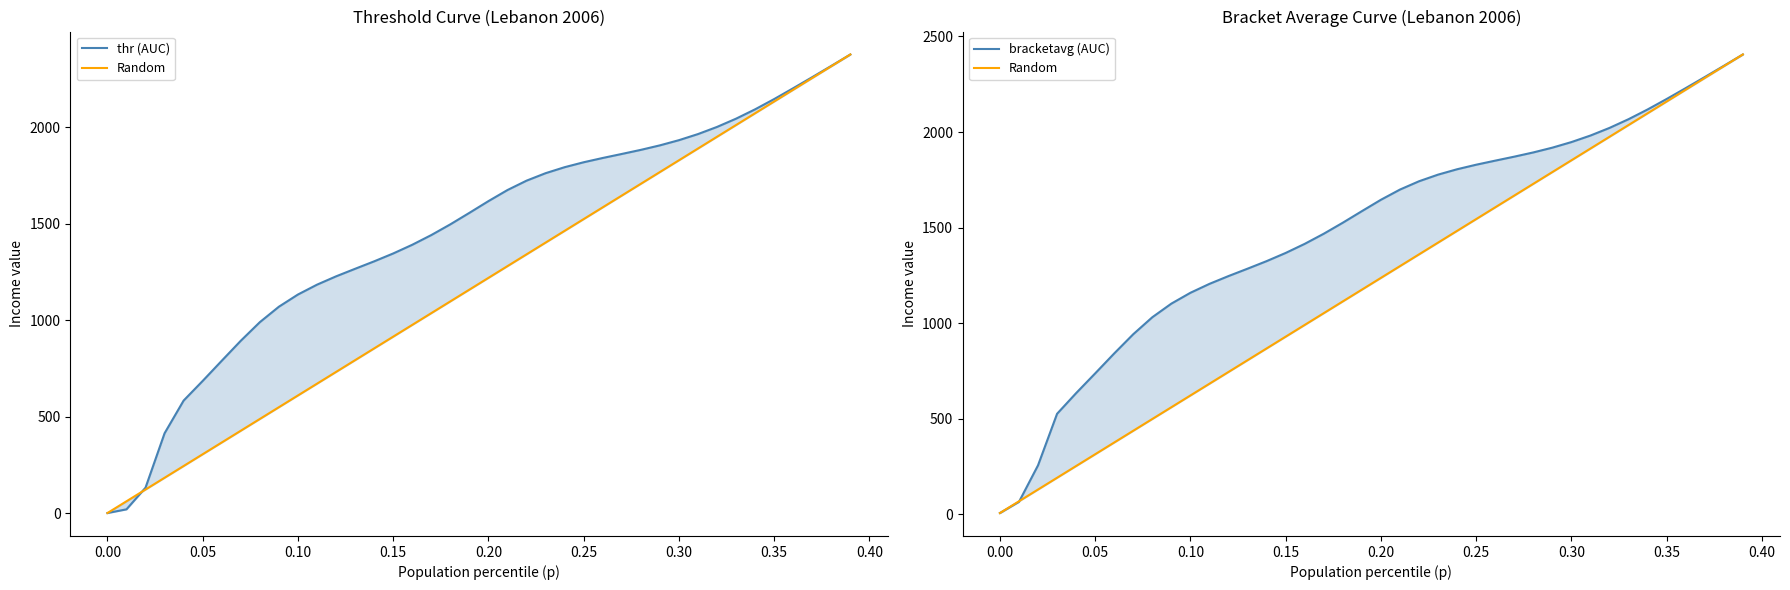

At how many categories does at least one series exceed 1563?

21